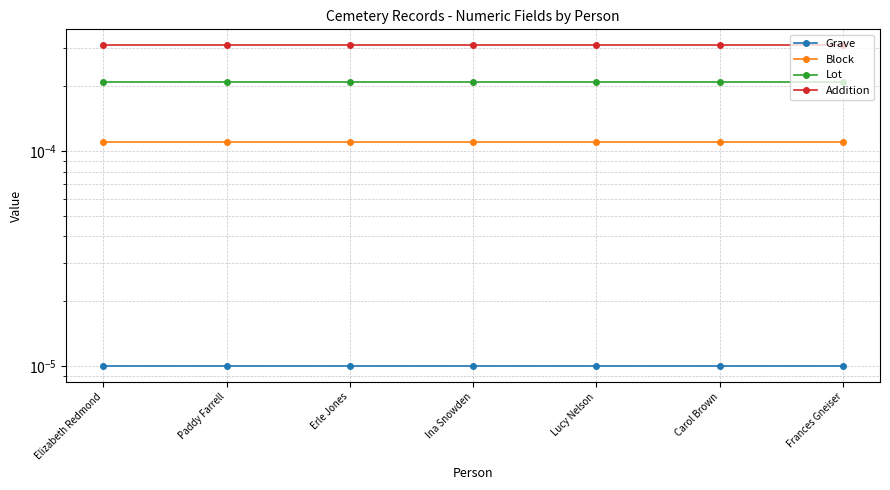

The value of Lot at Frances Gneiser is 0.0. True or false?

True